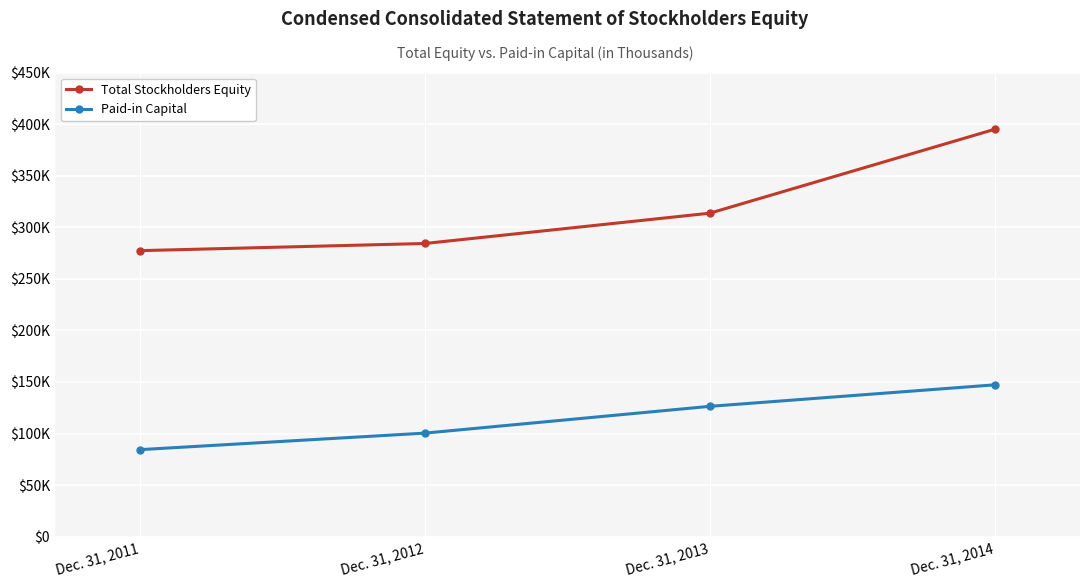

What is the maximum value for Paid-in Capital?

147186